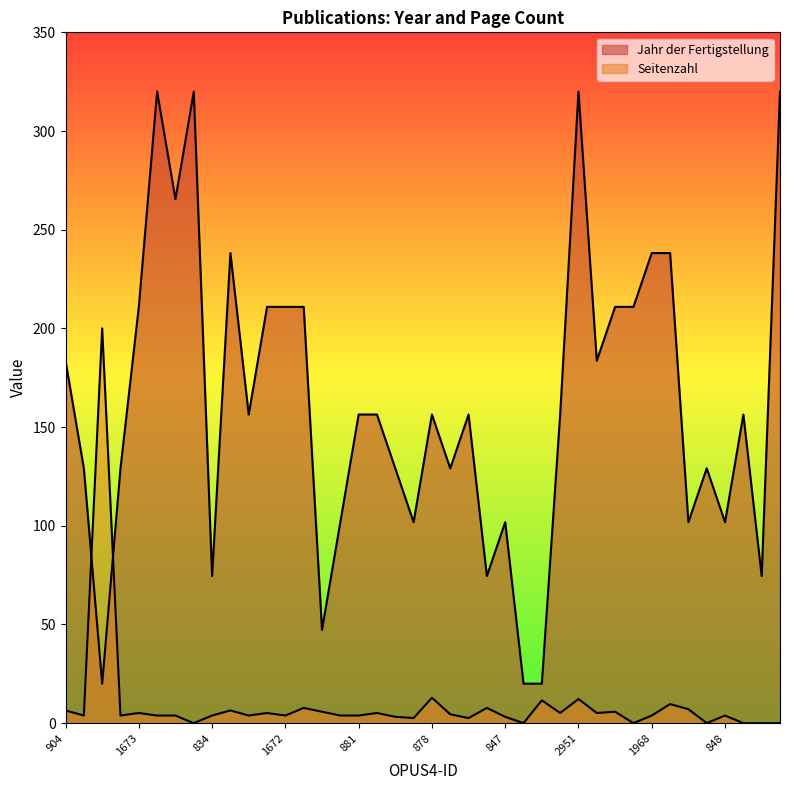

Reading left to right, extract all data points from this chart.

Jahr der Fertigstellung: 904=183.6	869=129.1	937=20.0	870=129.1	1673=210.9	3223=320.0	2665=265.5	2911=320.0	834=74.5	1969=238.2	880=156.4	1674=210.9	1672=210.9	1685=210.9	435=47.3	846=101.8	881=156.4	882=156.4	871=129.1	924=101.8	878=156.4	872=129.1	691=156.4	835=74.5	847=101.8	827=20.0	826=20.0	892=156.4	2951=320.0	905=183.6	1571=210.9	1671=210.9	1968=238.2	1970=238.2	436=101.8	855=129.1	848=101.8	906=156.4	836=74.5	2952=320.0
Seitenzahl: 904=6.4	869=3.9	937=200.0	870=3.9	1673=5.1	3223=3.9	2665=3.9	2911=0.0	834=3.9	1969=6.4	880=3.9	1674=5.1	1672=3.9	1685=7.7	435=5.8	846=3.9	881=3.9	882=5.1	871=3.2	924=2.6	878=12.9	872=4.5	691=2.6	835=7.7	847=3.2	827=0.0	826=11.6	892=5.1	2951=12.2	905=5.1	1571=5.8	1671=0.0	1968=3.9	1970=9.6	436=7.1	855=0.0	848=3.9	906=0.0	836=0.0	2952=0.0